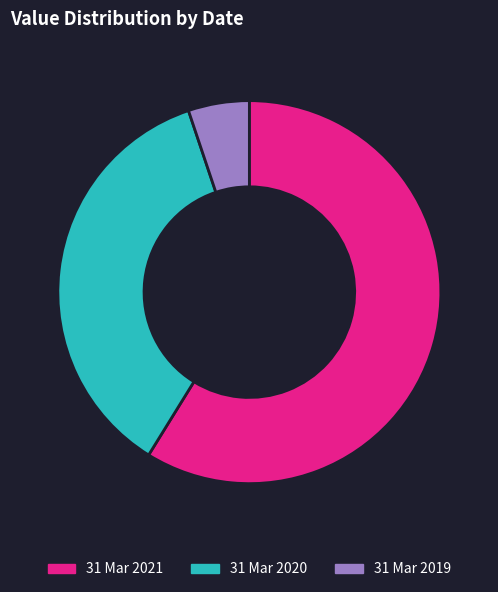

Rank the categories by value from lowest to highest.

31 Mar 2019, 31 Mar 2020, 31 Mar 2021